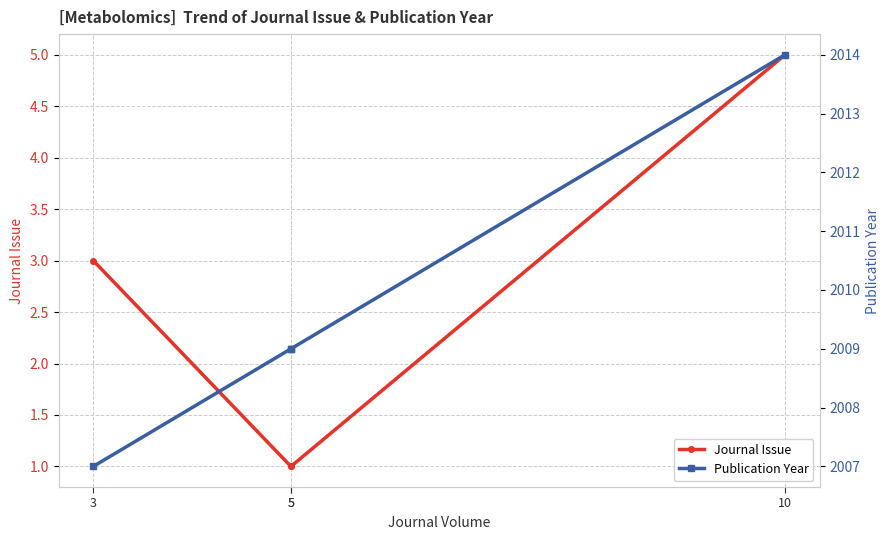

Reading right to left, transcribe all the data shown in this chart.

Journal Issue: 5	1	1	3
Publication Year: 2014	2009	2009	2007